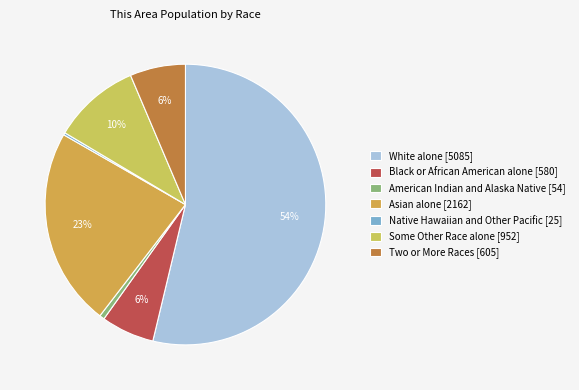

To the nearest percent, what is the difference between the largest and smallest slice percentages?

53%